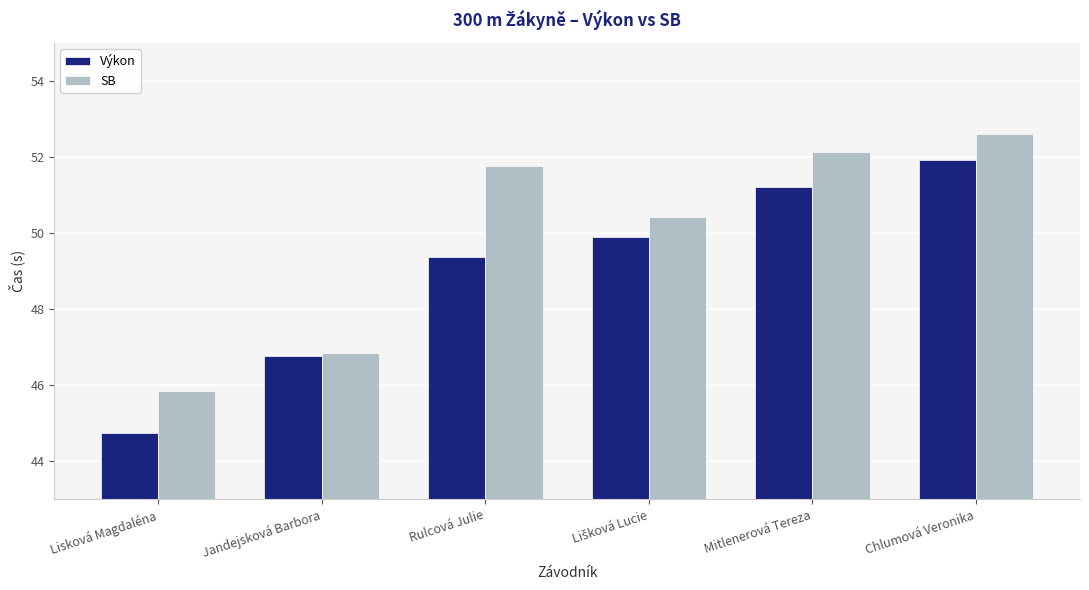

At which category does the chart reach its minimum across all series?

Lisková Magdaléna